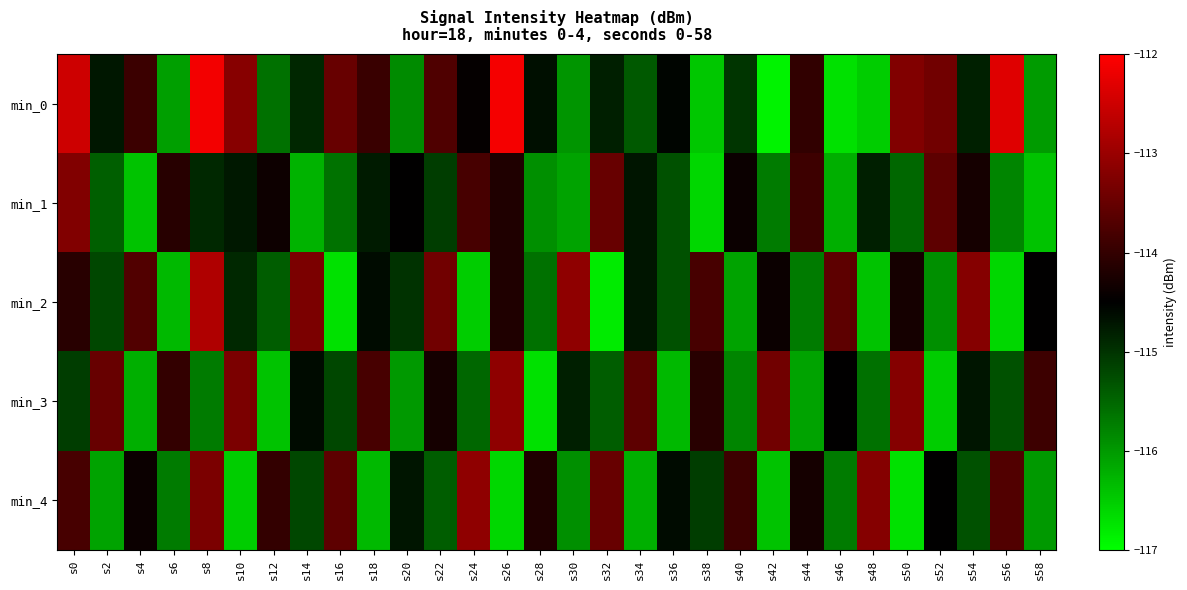

What is the difference between the highest and lowest values at s46?

3.1